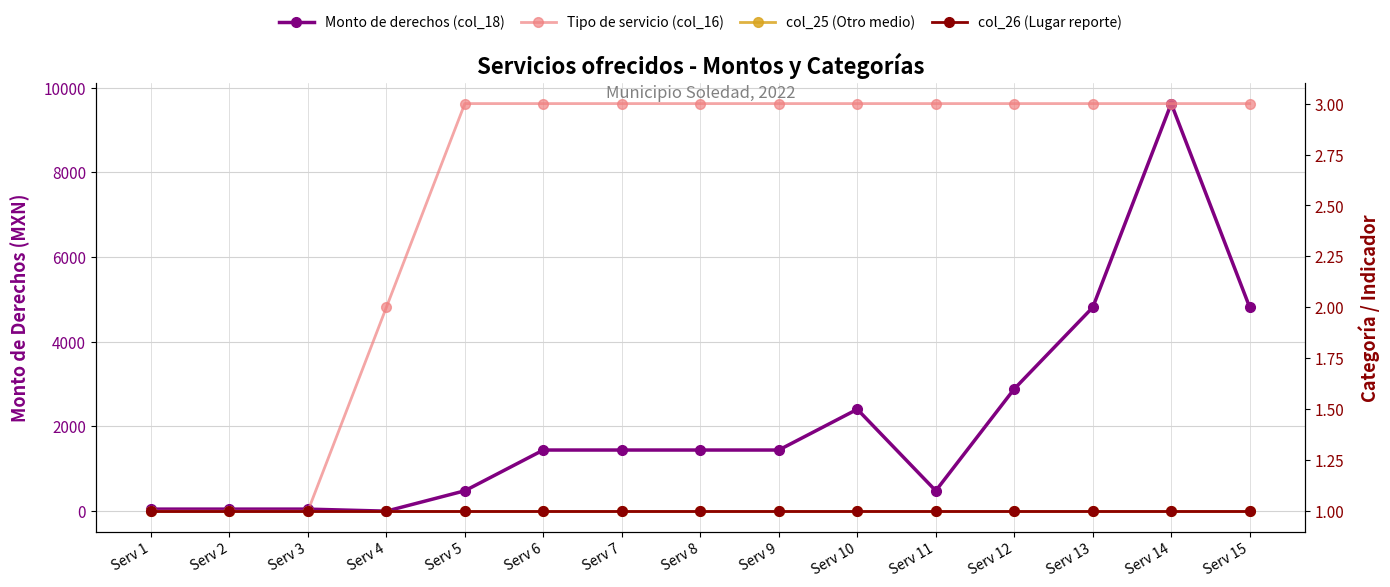

How many lines are shown in the chart?

4